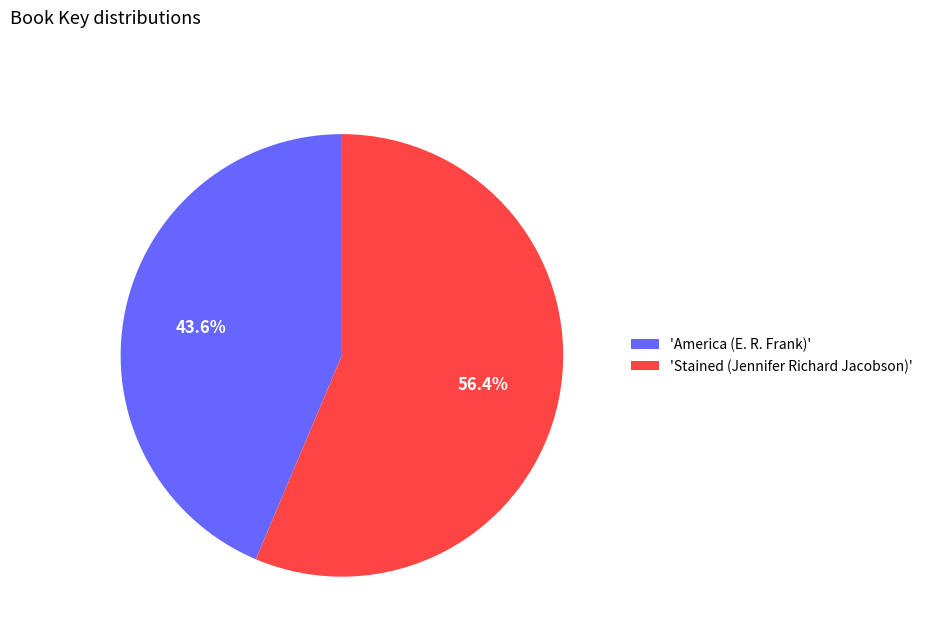

Which slice represents more than half of the pie?

'Stained (Jennifer Richard Jacobson)'